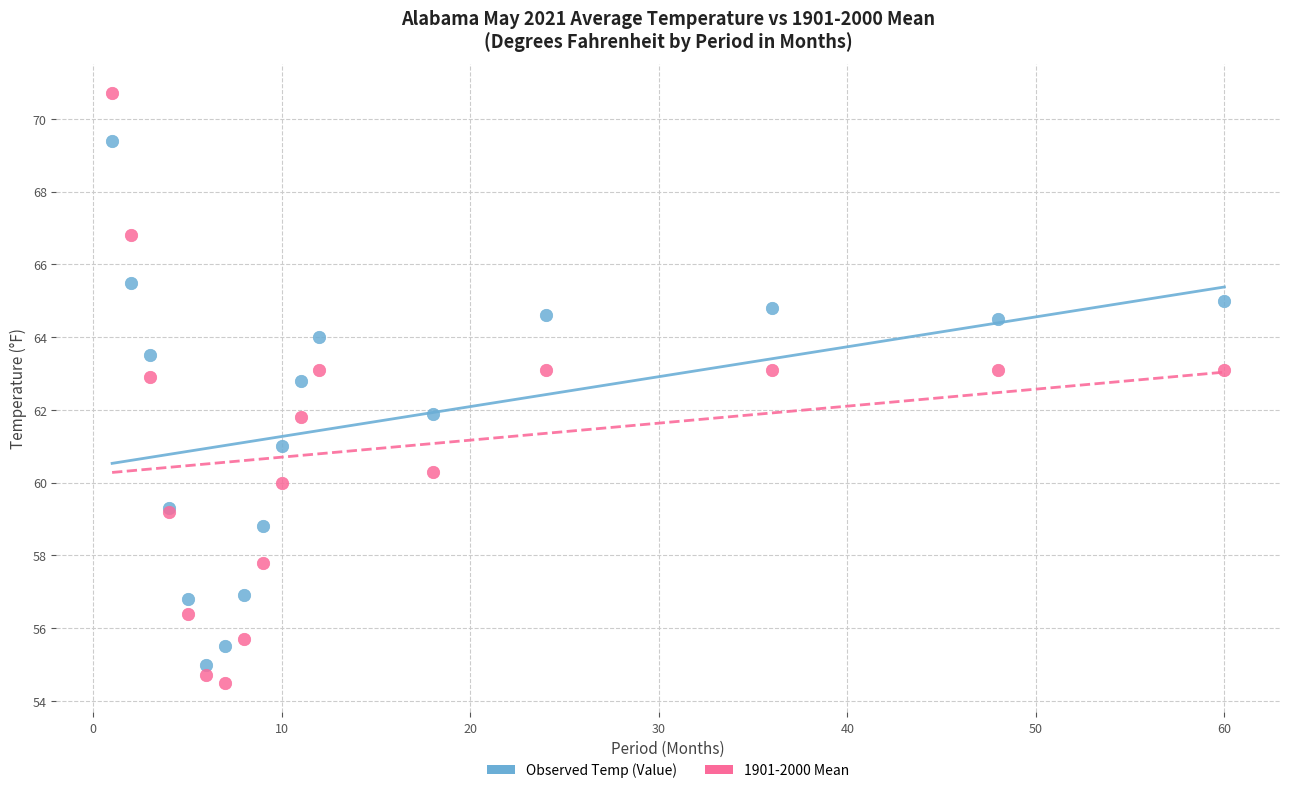

Which series has the largest Y range (max minus min)?

1901-2000 Mean